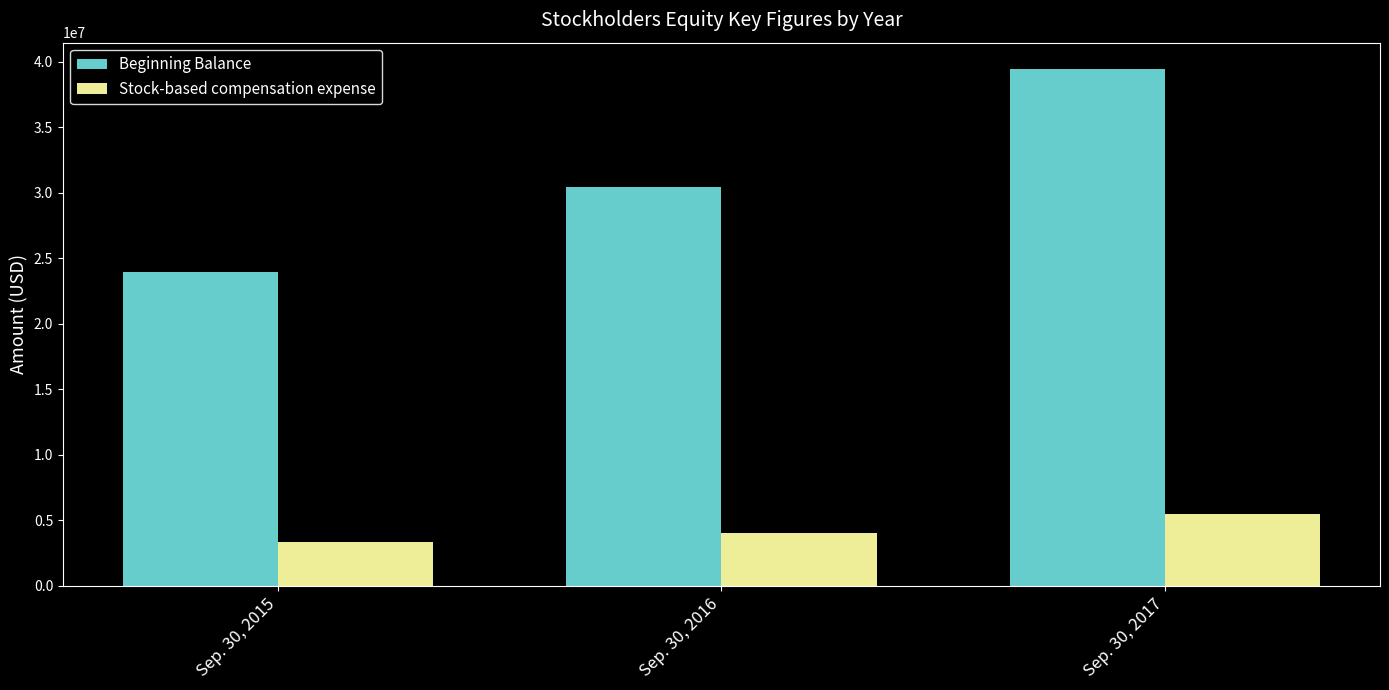

The Stock-based compensation expense series shows 5478000 at Sep. 30, 2017. True or false?

True